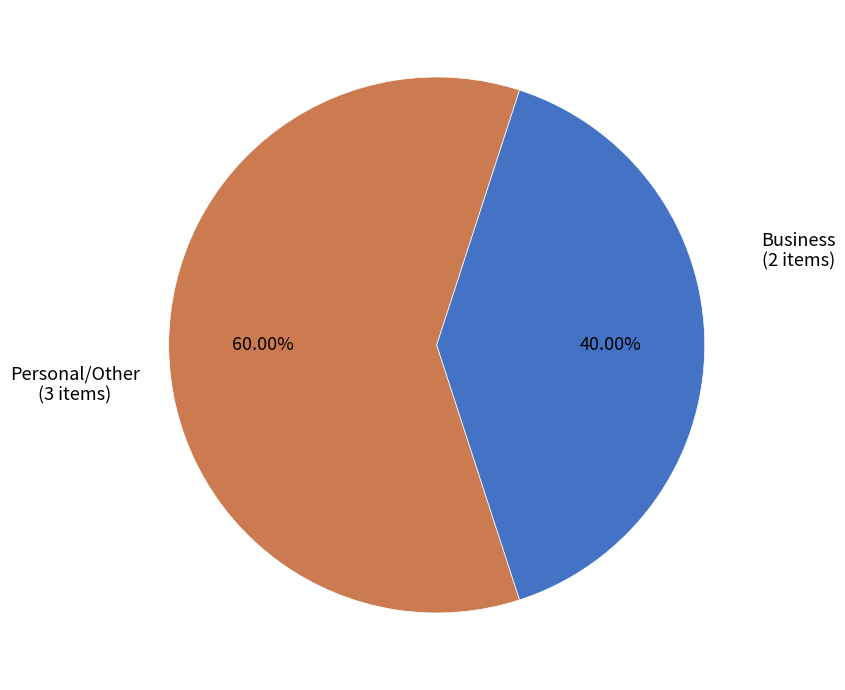

Is there any slice that represents more than half of the pie?

Yes